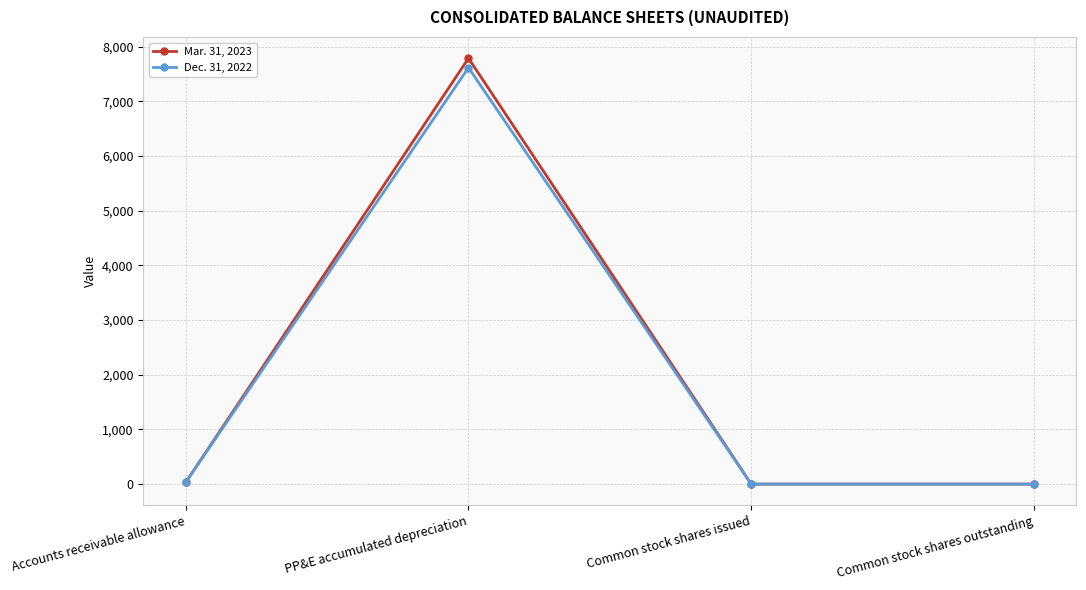

Between which two adjacent categories do Mar. 31, 2023 and Dec. 31, 2022 first intersect?

Accounts receivable allowance and PP&E accumulated depreciation